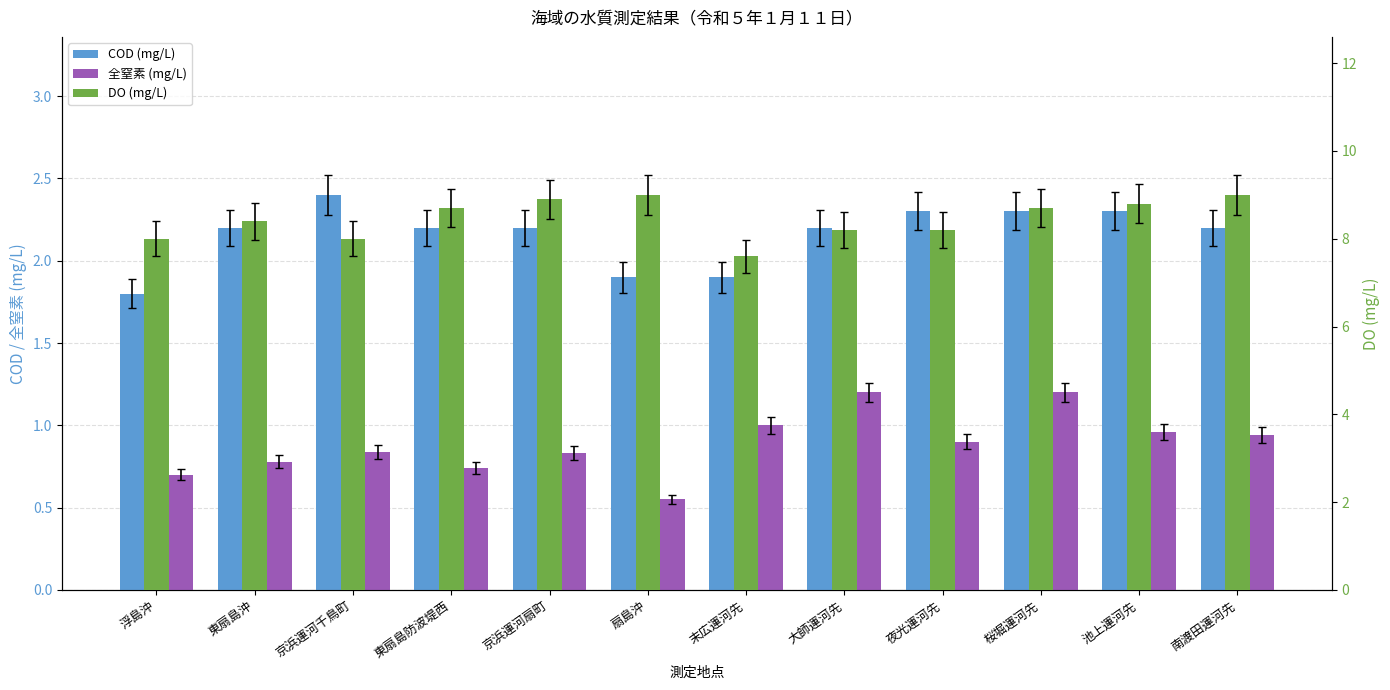

Between 扇島沖 and 桜堀運河先, which is larger?

桜堀運河先